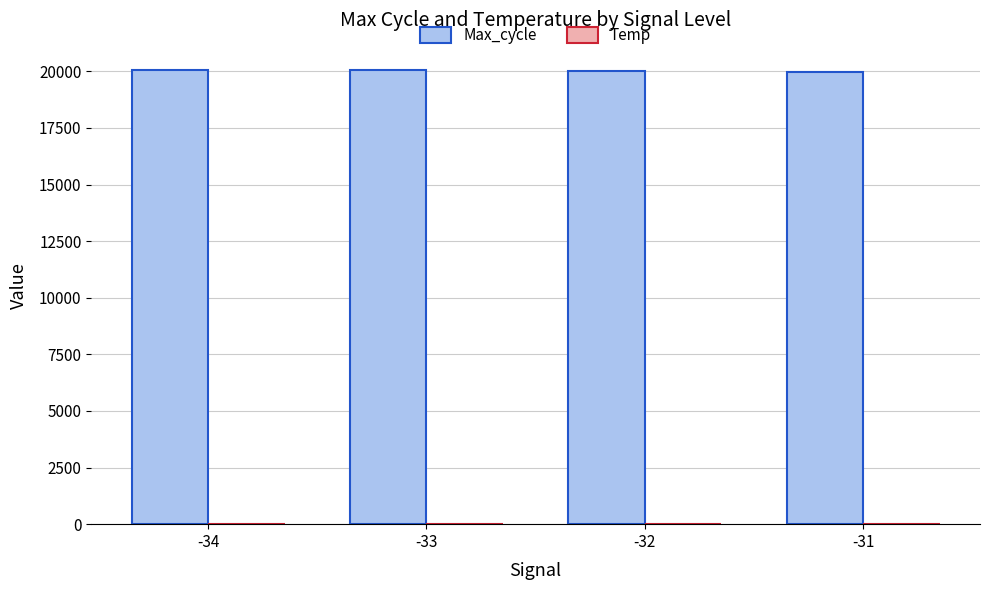

How many values in the Max_cycle series exceed 20059?

2